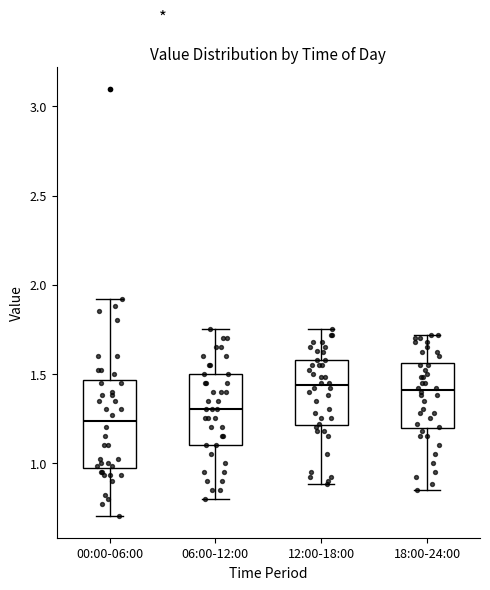

Reading left to right, read every box against the y-axis: the position of its median line, the range the box covers, and the ends of its whiskers. The values are not printed on the chart, so give them approximately, as read against the axis.

00:00-06:00: median 1.25, box 0.95 to 1.45, whiskers 0.70 to 1.90
06:00-12:00: median 1.30, box 1.10 to 1.50, whiskers 0.80 to 1.75
12:00-18:00: median 1.45, box 1.20 to 1.60, whiskers 0.90 to 1.75
18:00-24:00: median 1.40, box 1.20 to 1.55, whiskers 0.85 to 1.70